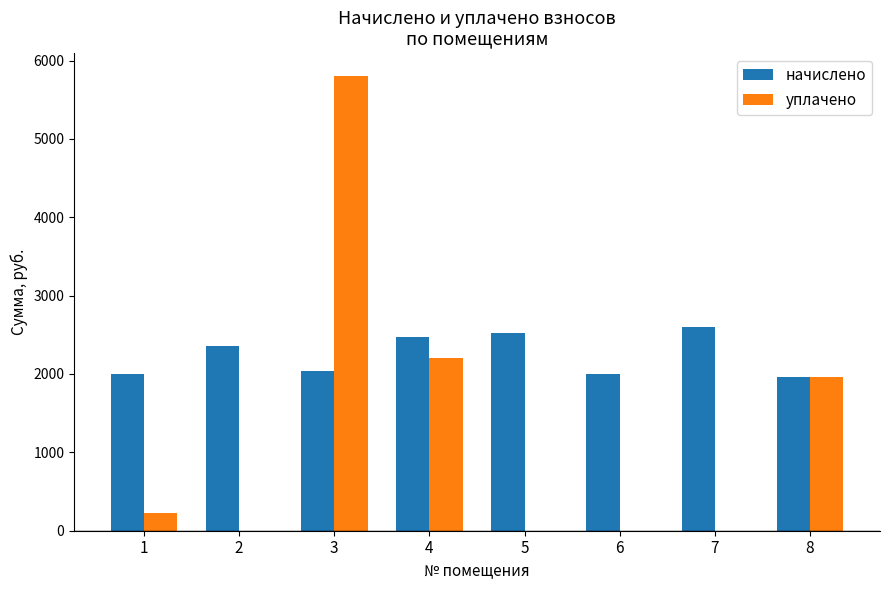

Reading left to right, transcribe all the data shown in this chart.

начислено: 1998.6	2361.2	2041.6	2475.6	2523.3	1998.6	2594.9	1965.2
уплачено: 220.0	0.0	5803.9	2200.6	0.0	0.0	0.0	1965.2